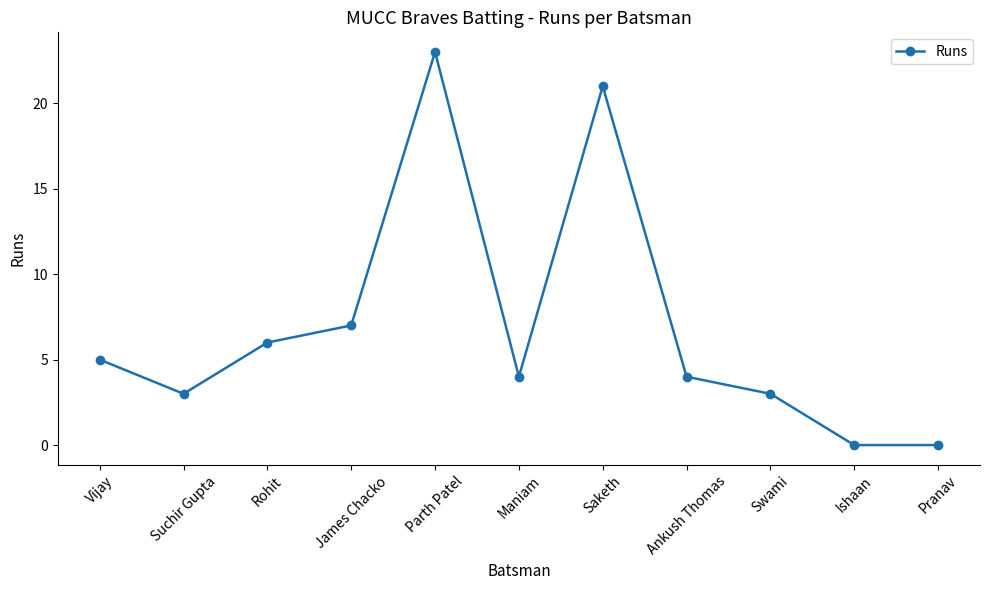

At which category does the data reach its first local valley?

Suchir Gupta